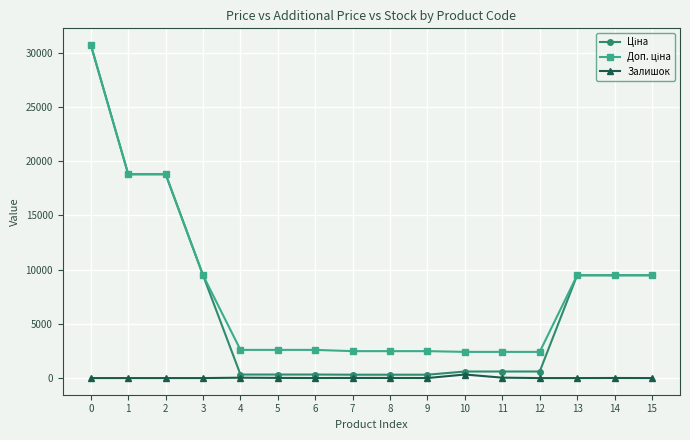

Does the chart display data point markers on the line(s)?

Yes